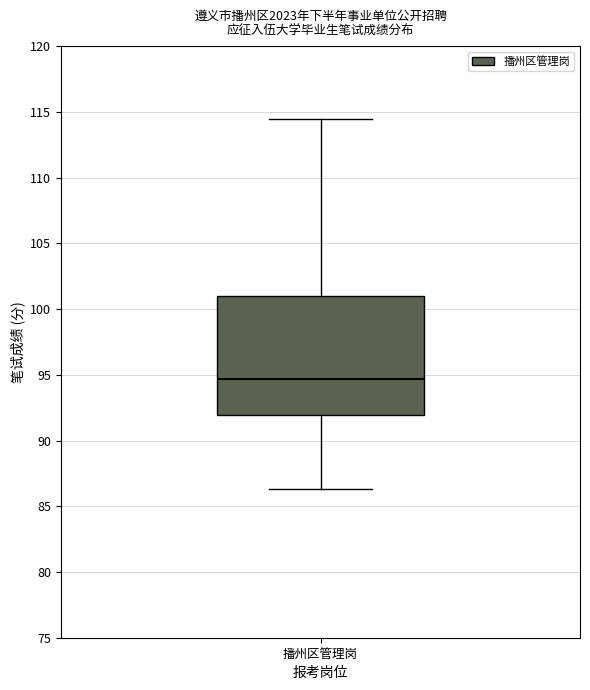

Transcribe this box plot: give where the median line is, the range the box spans, and where the two whiskers end, as read against the y-axis. The values are not printed on the chart, so give them approximately, as read against the axis.

median 94.5, box 92.0 to 101.0, whiskers 86.5 to 114.5